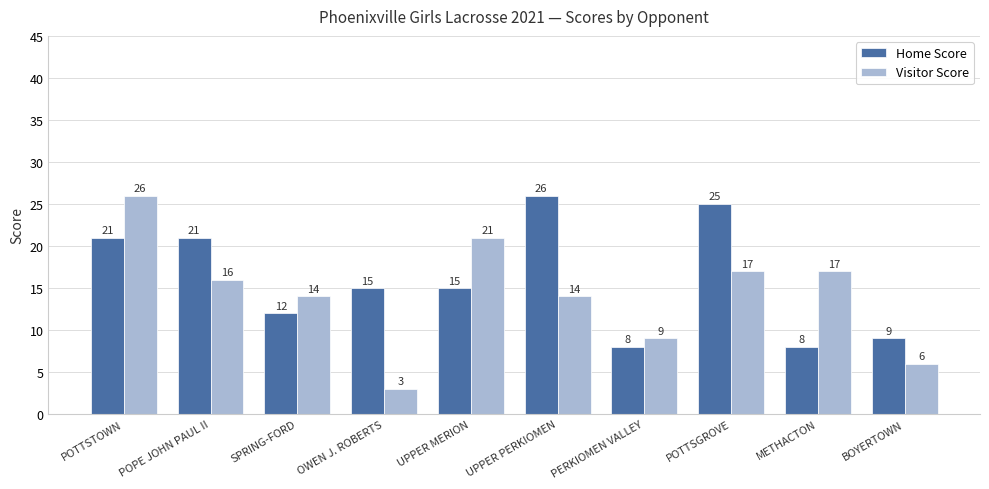

What are all the series names shown in the legend?

Home Score, Visitor Score